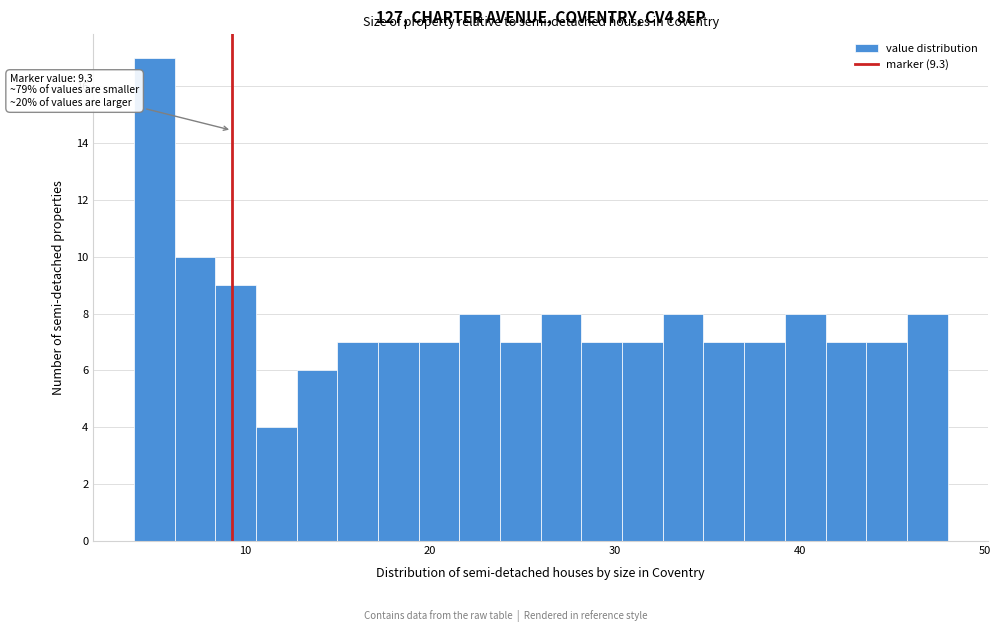

Around what value on the x-axis is the tallest bar? Give the approximate position of its centre, as read against the axis.

5